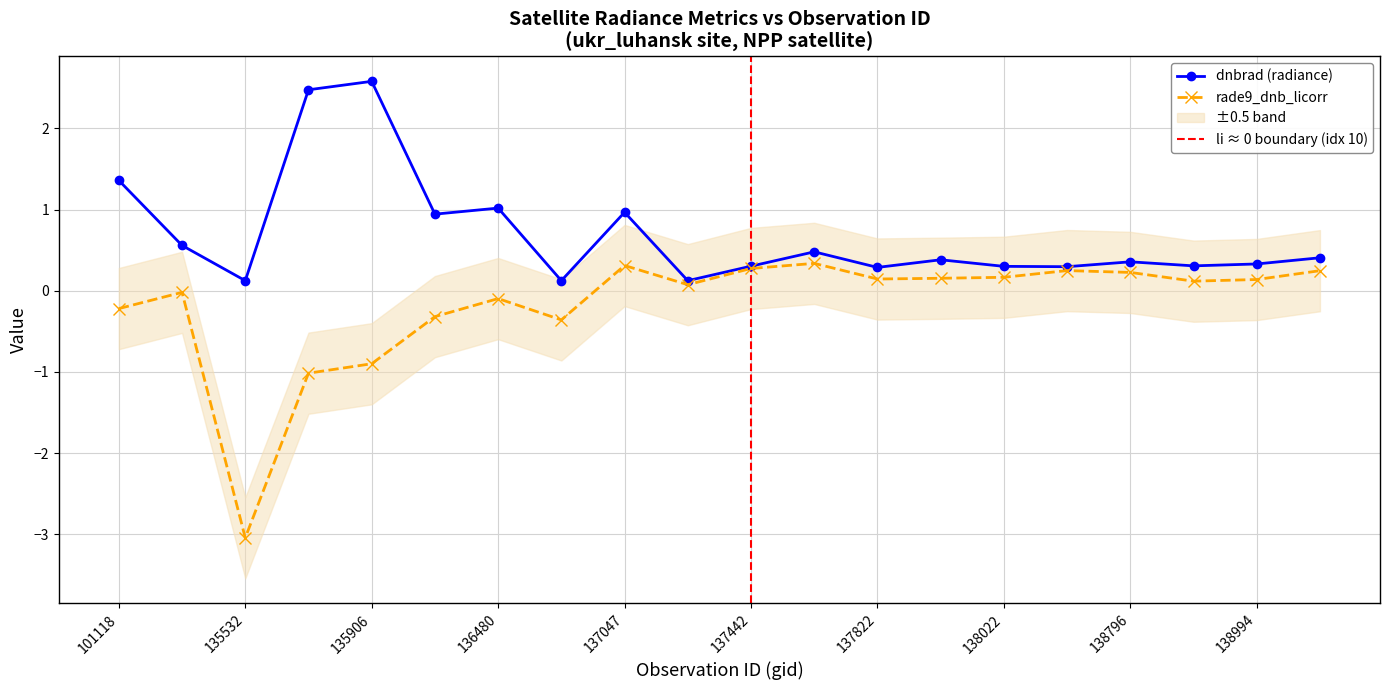

How many data points in rade9_dnb_licorr are less than 0?

8